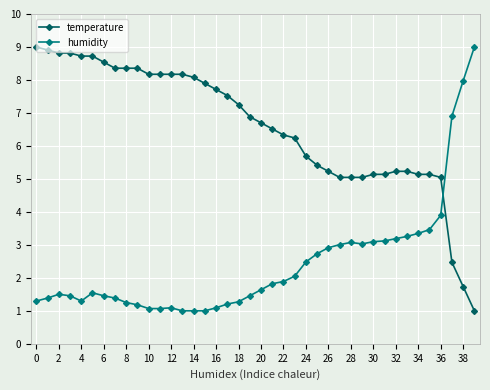

What is the difference between the maximum and minimum values in the temperature series?

8.0